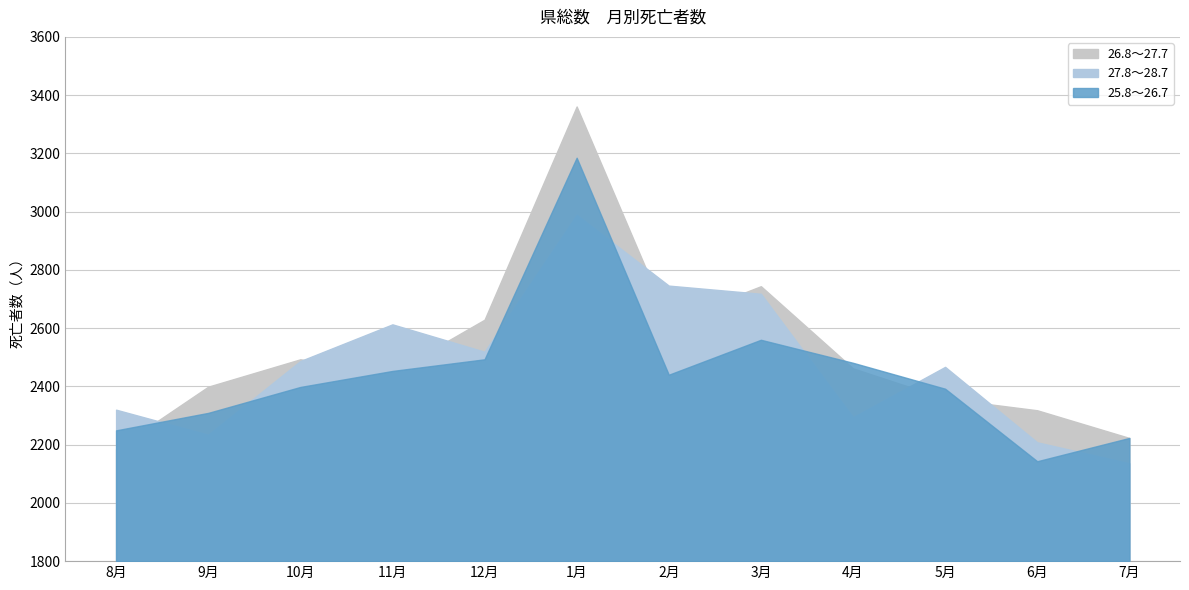

Rank the series at 4月 from lowest to highest value.

27.8～28.7, 26.8～27.7, 25.8～26.7